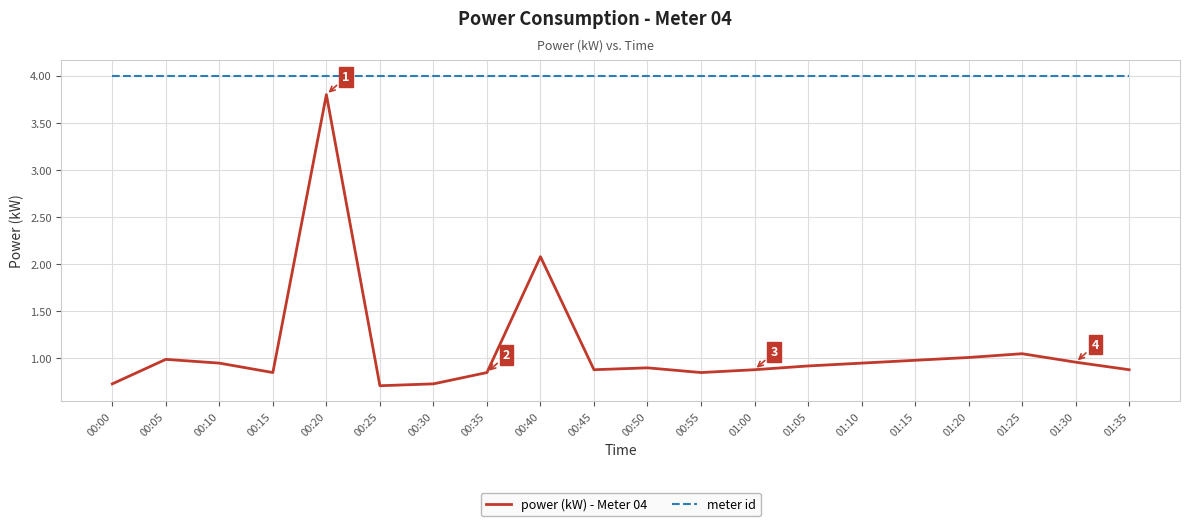

How many distinct data groups are displayed?

2